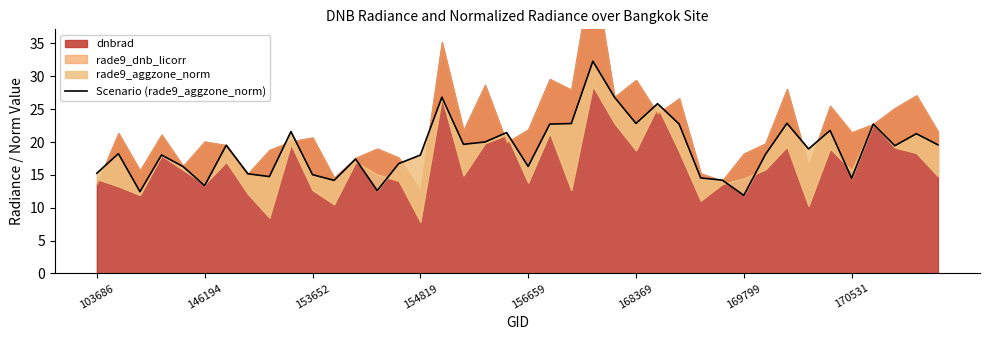

The value at 38 is 30.6. True or false?

False